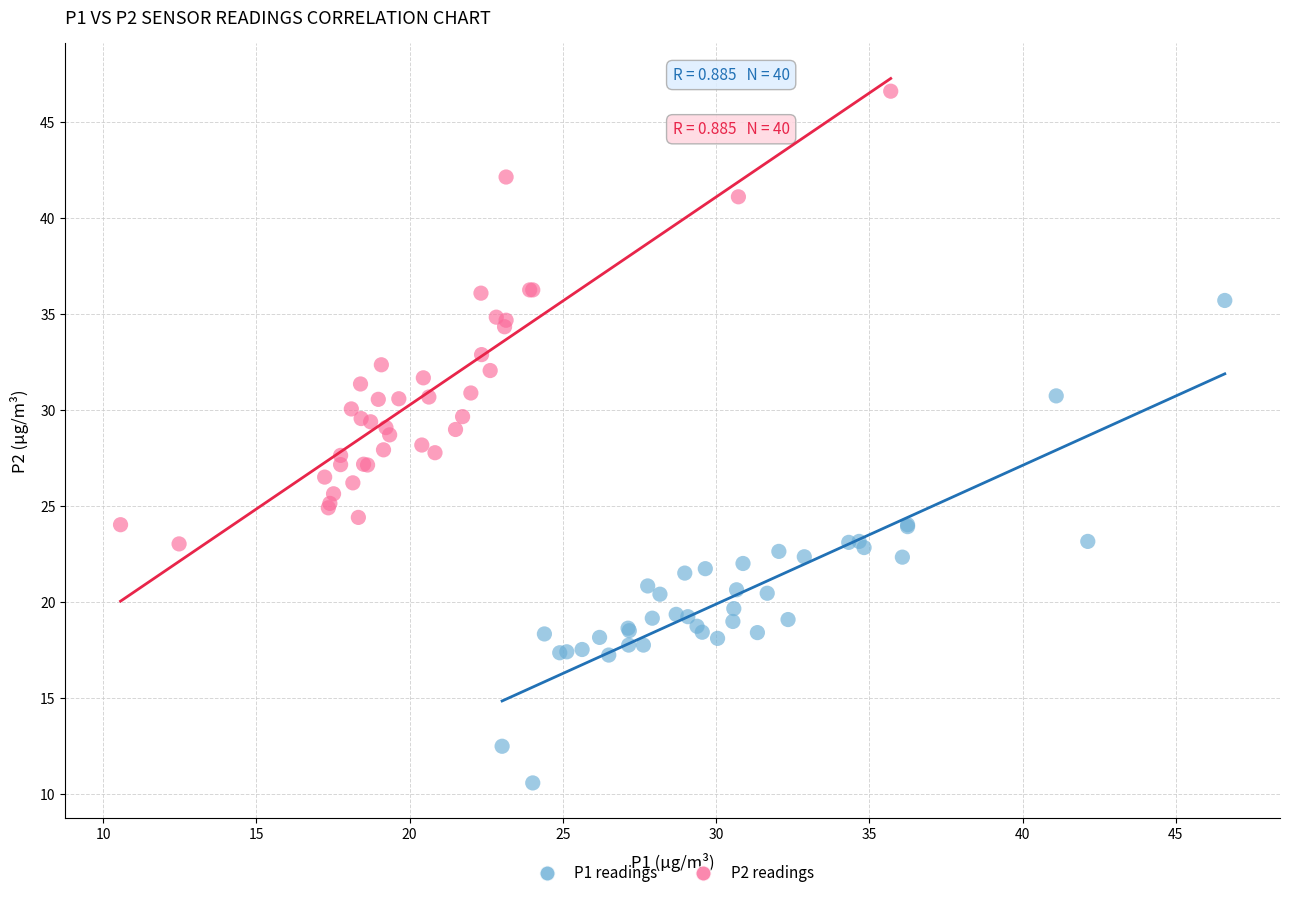

Which series reaches the minimum Y coordinate?

P1 readings